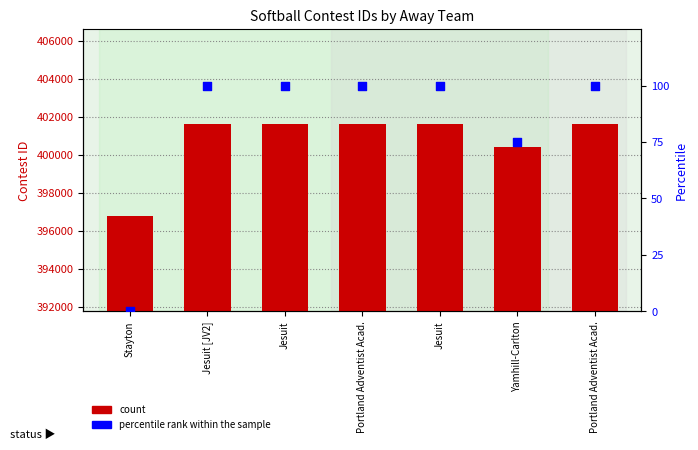

What is the total value across all series at Jesuit?

401712.9